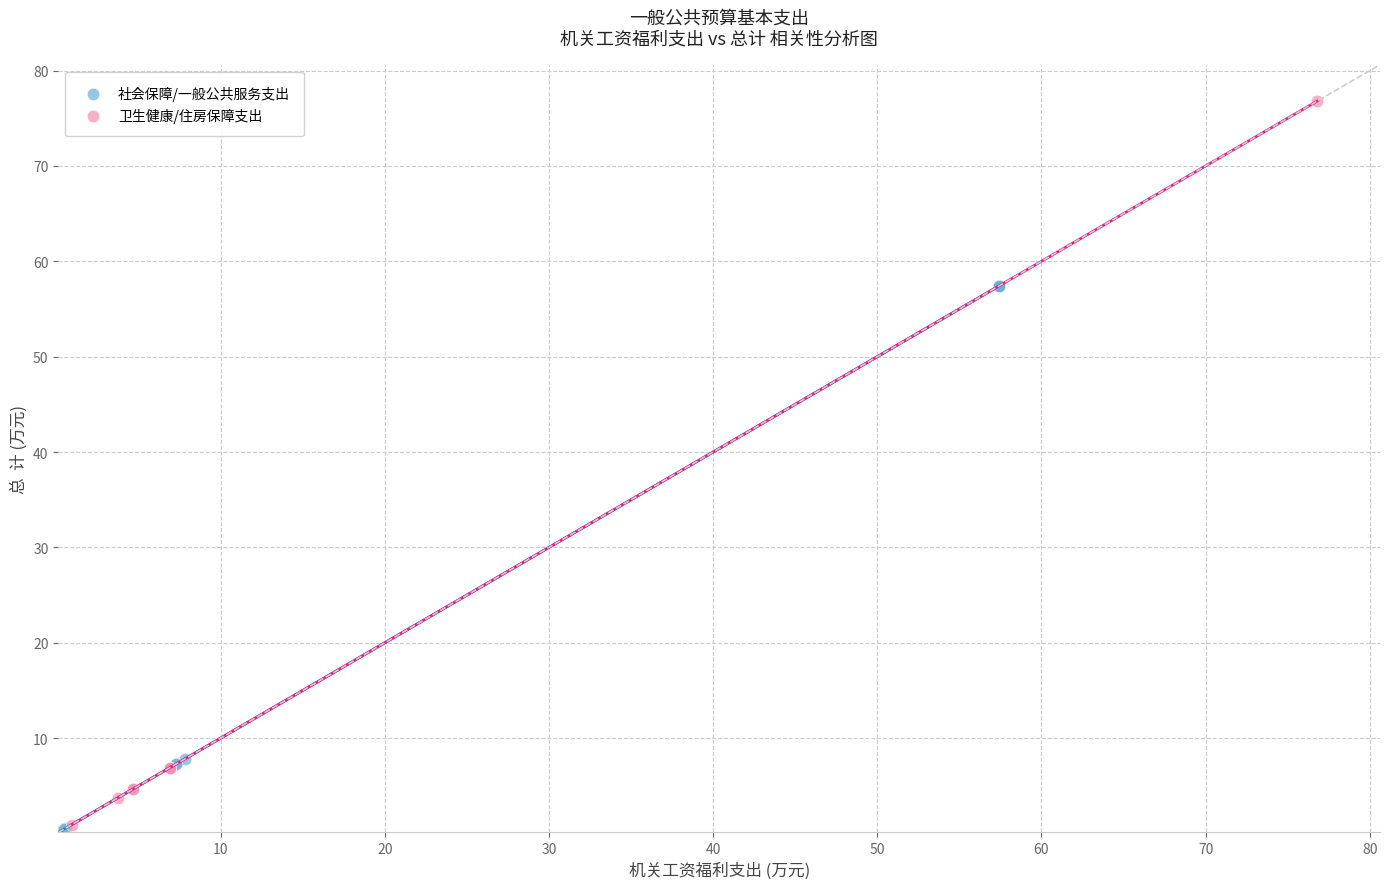

Which series contains the highest Y value?

卫生健康/住房保障支出